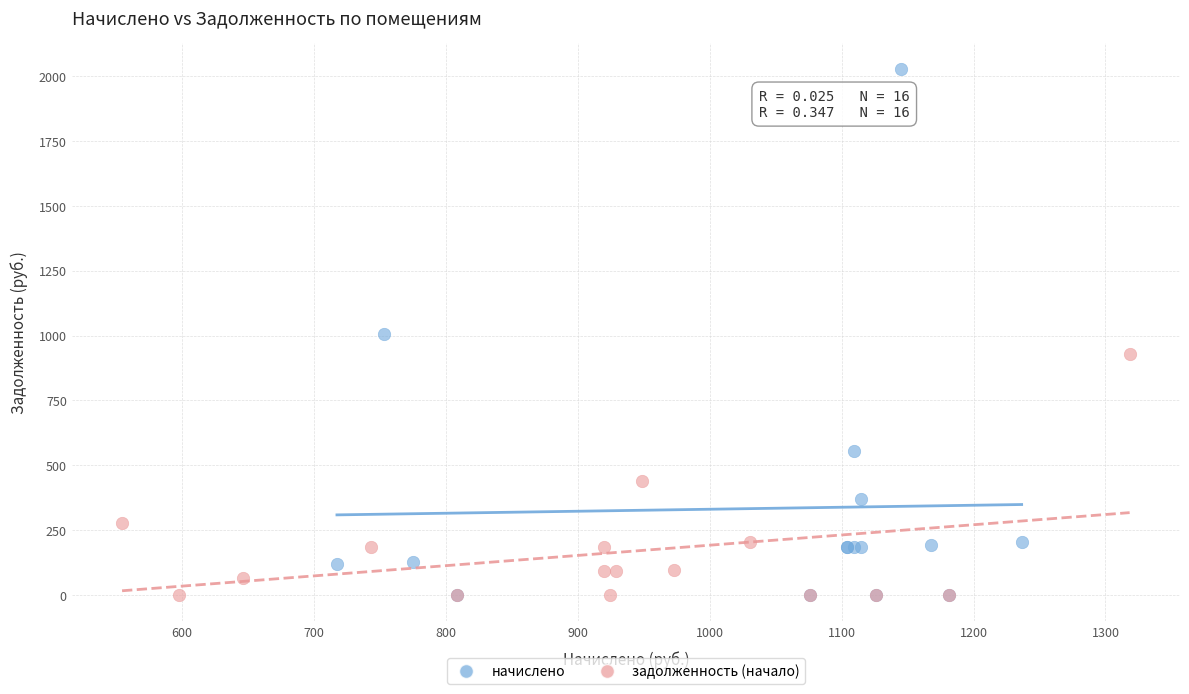

Which series has the widest spread of Y values?

начислено